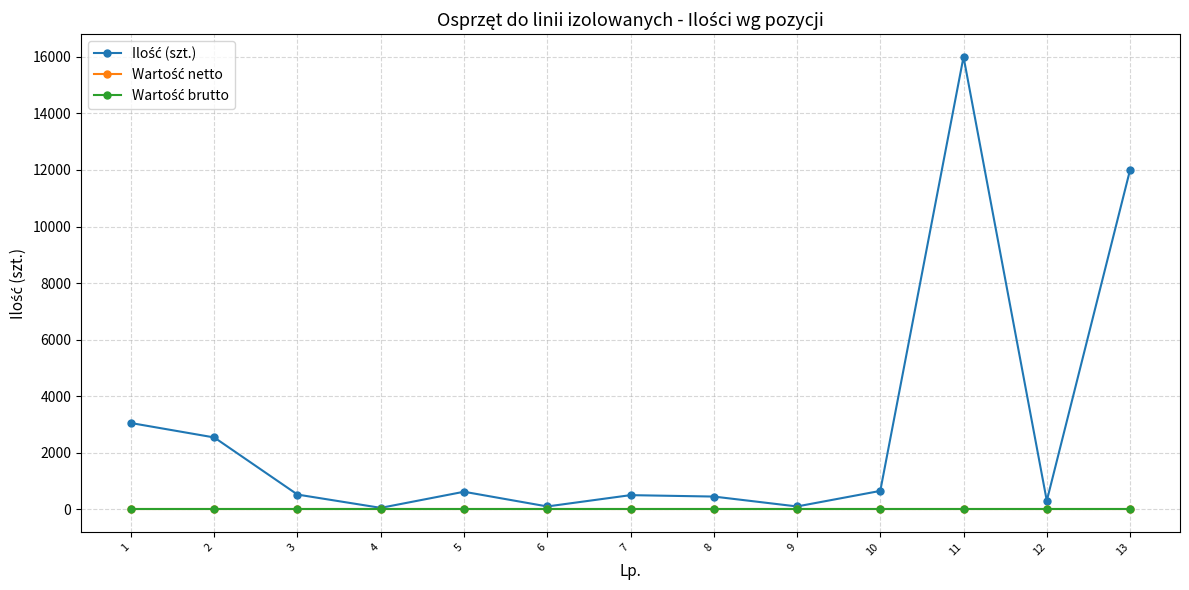

Is the value of Ilość (szt.) at 12 greater than the value of Wartość brutto at 8?

Yes